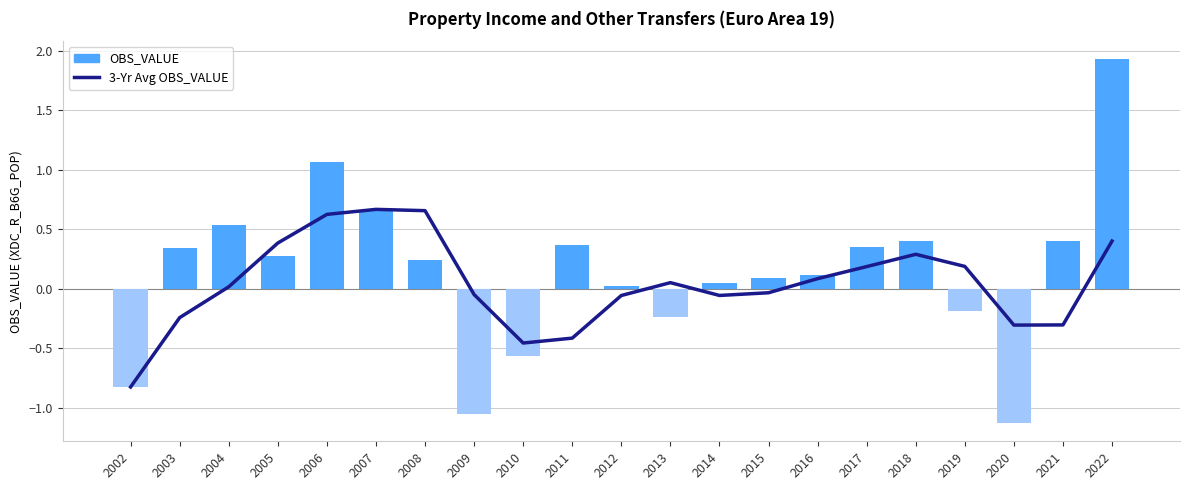

Which label corresponds to the largest value in the chart?

2022